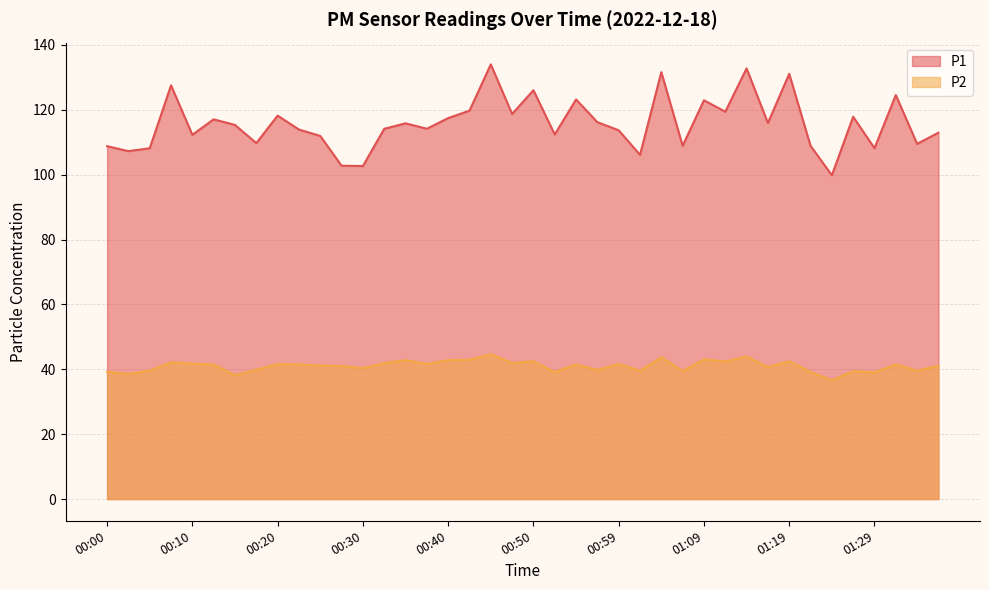

At which label does P2 first exceed 41?

00:08